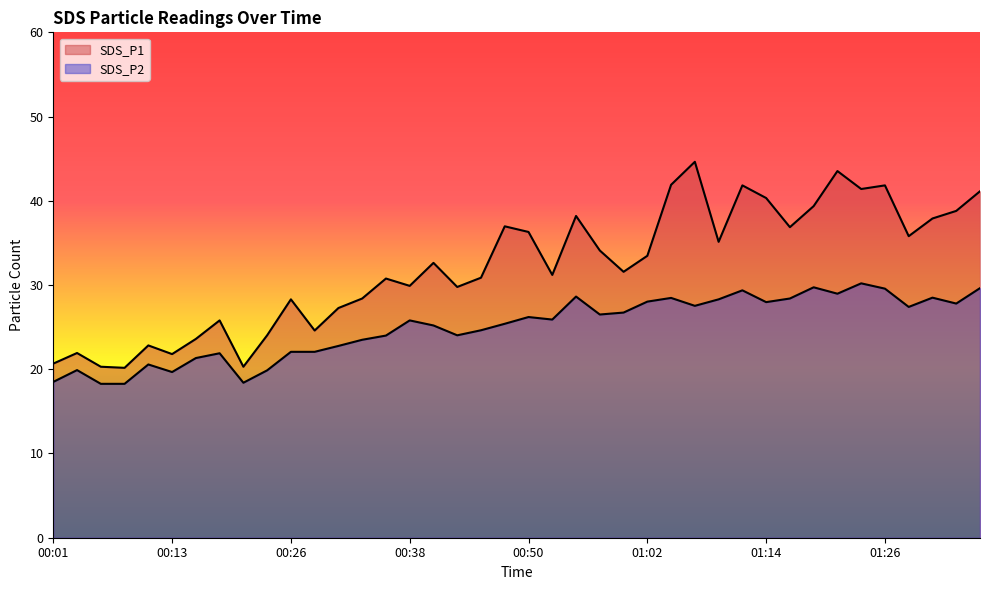

Does the chart display data point markers on the line(s)?

No